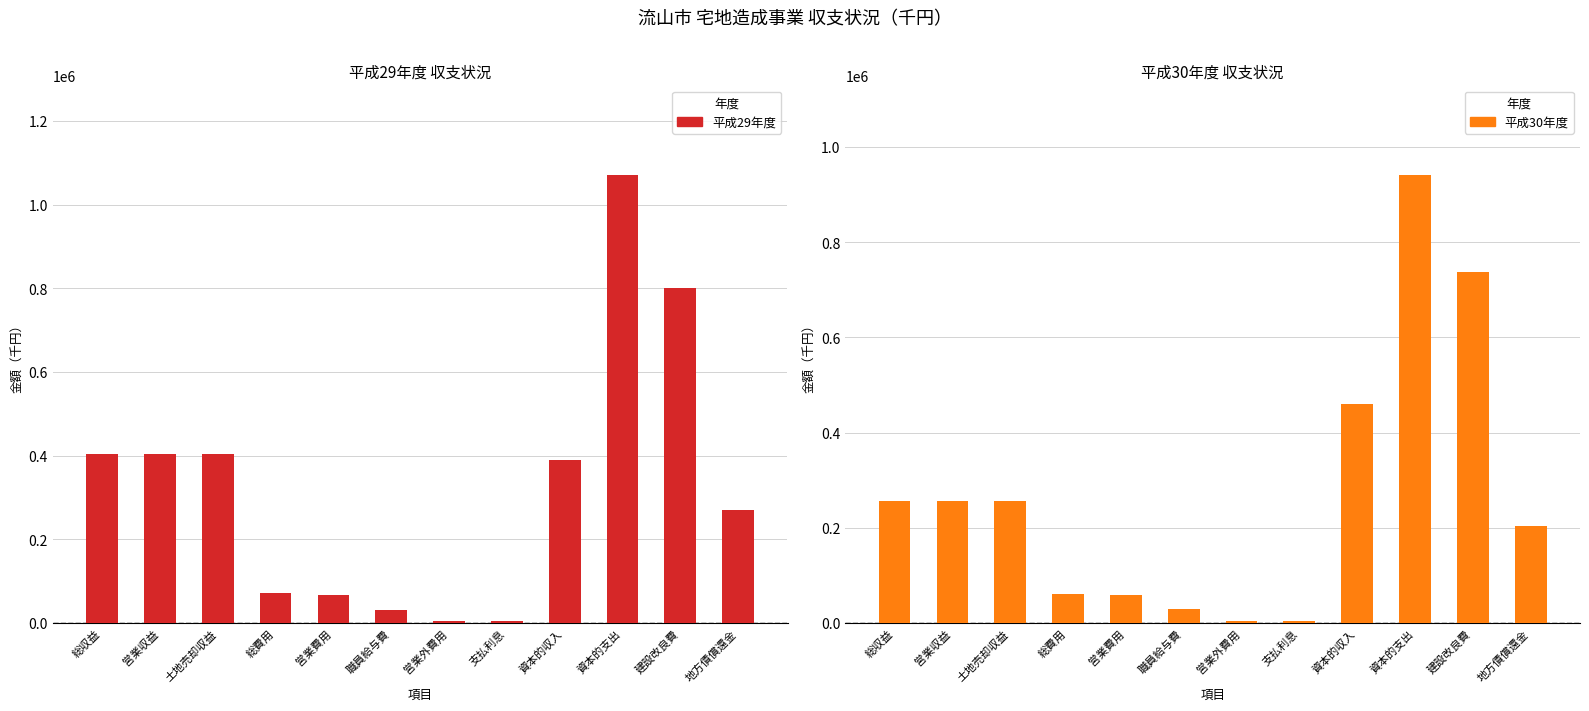

What is the value of the 平成30年度 bar at the 12th from the left?

203275